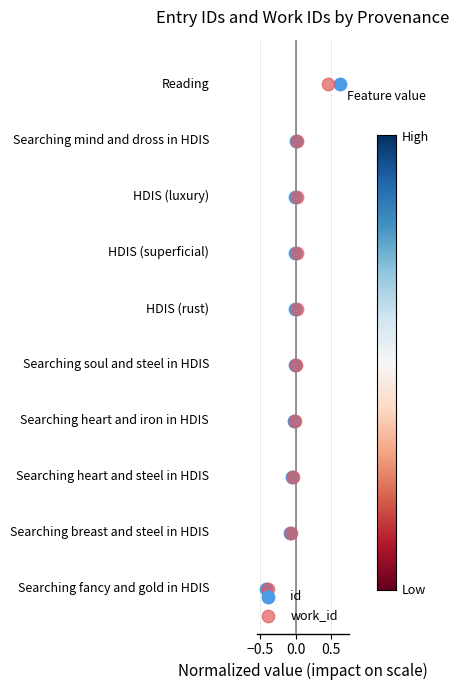

What are all the series names shown in the legend?

id, work_id